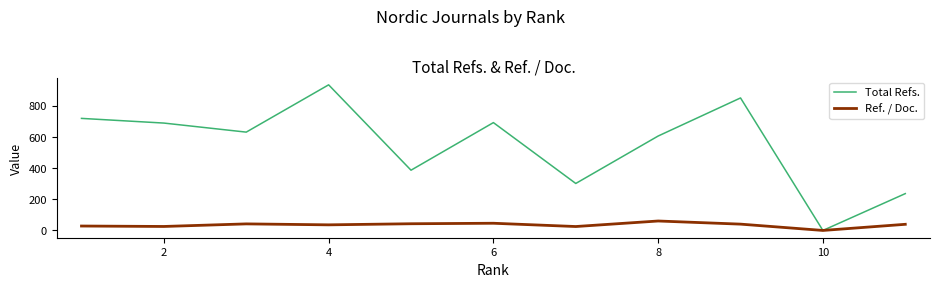

Rank the series by their maximum value, from highest to lowest.

Total Refs., Ref. / Doc.